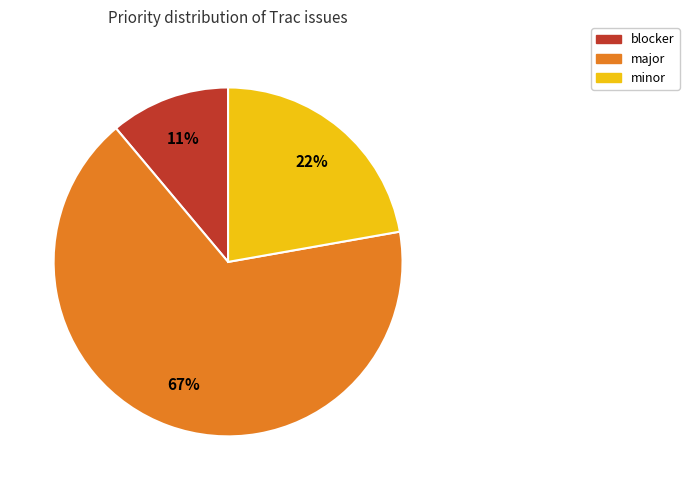

Is there any slice that represents more than half of the pie?

Yes